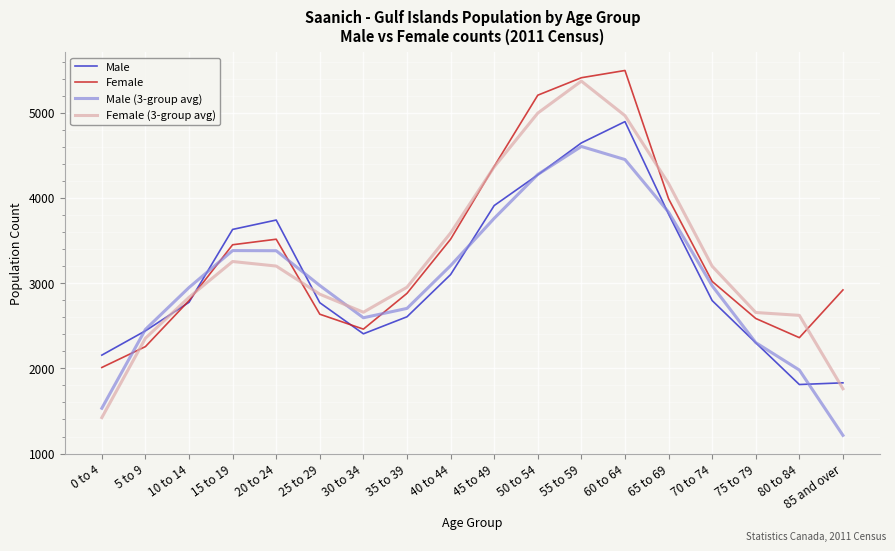

The Male (3-group avg) series shows 4606.5 at 25 to 29. True or false?

False